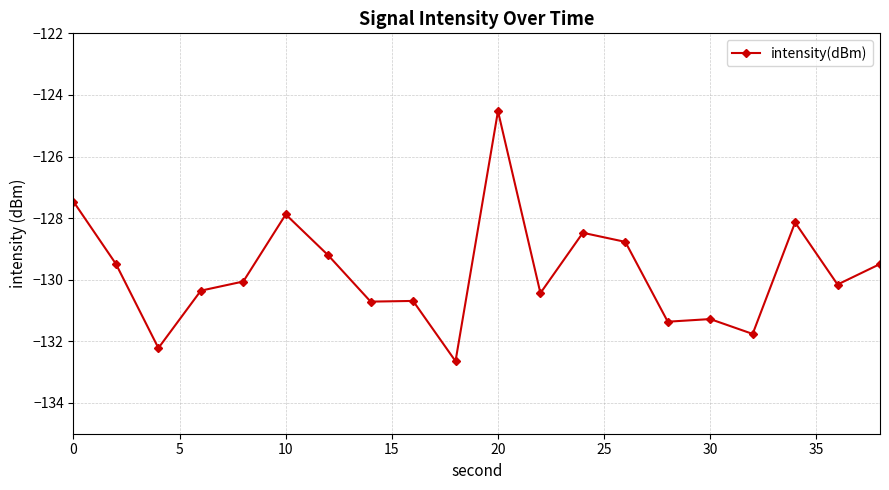

Does the chart display data point markers on the line(s)?

Yes